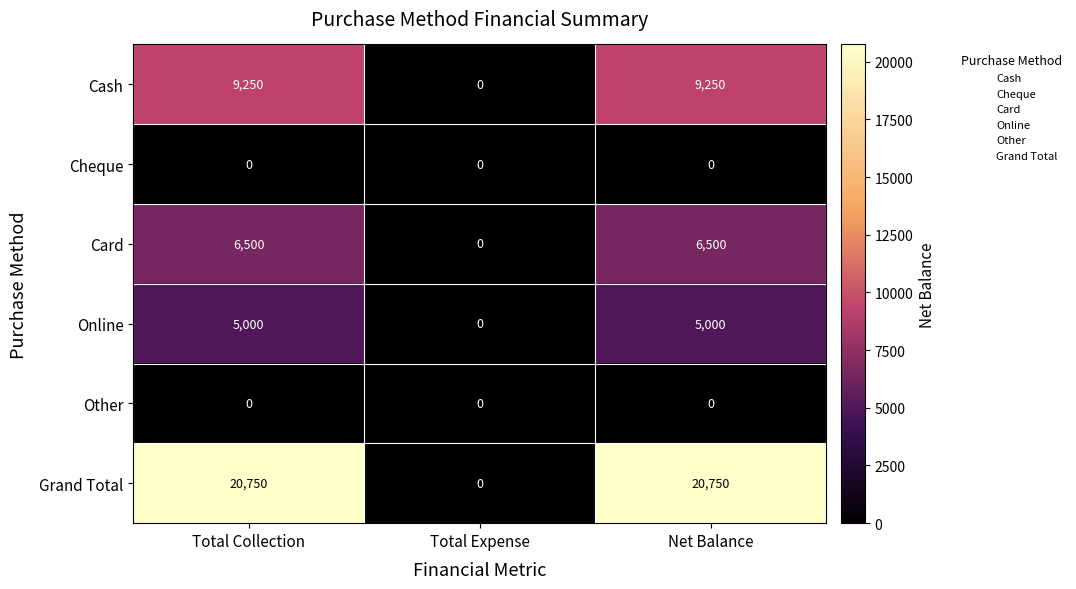

The value of Online at Total Expense is -2753. True or false?

False